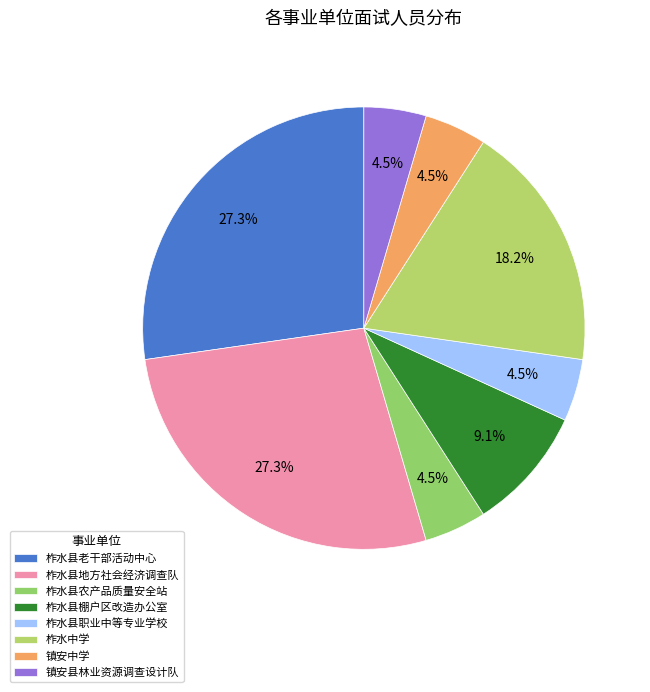

What is the change in value from 柞水县老干部活动中心 to 柞水县职业中等专业学校?

-5